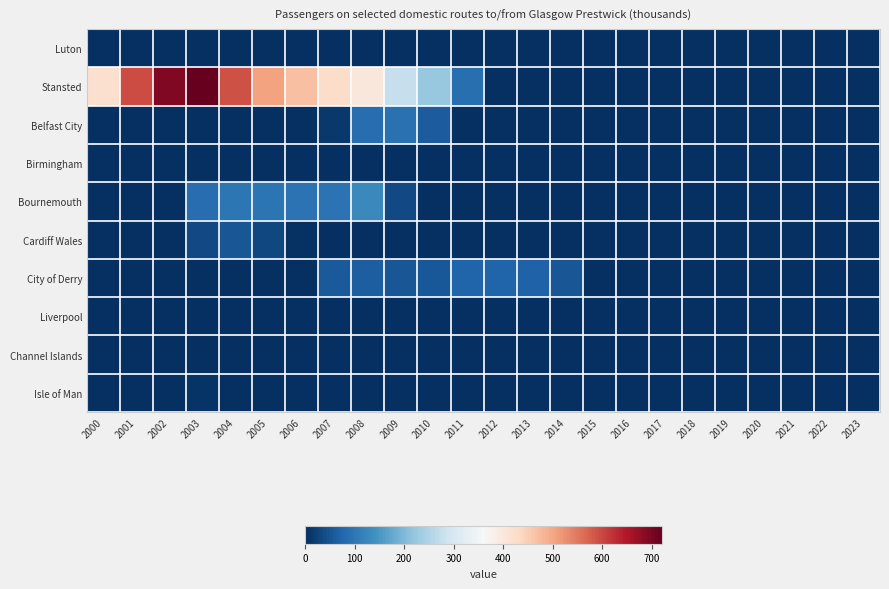

Which category has the lowest value across all series?

2000